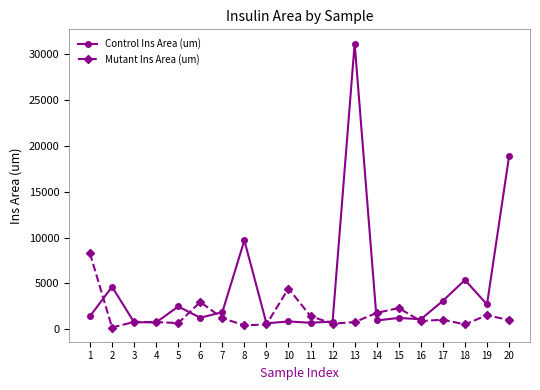

What is the greatest value displayed?

31097.2